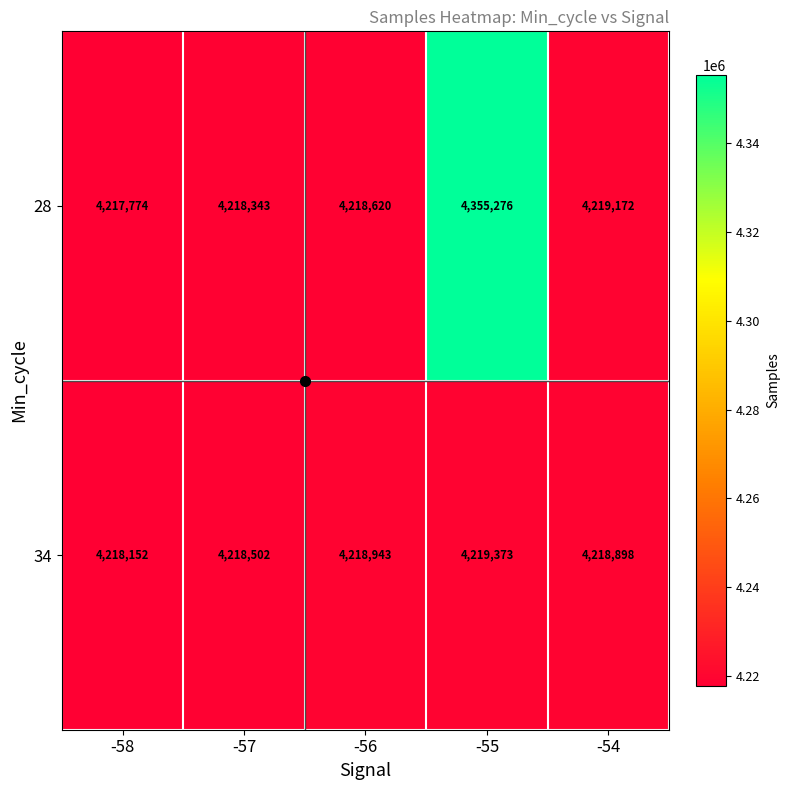

Rank the series by their maximum value, from lowest to highest.

34, 28